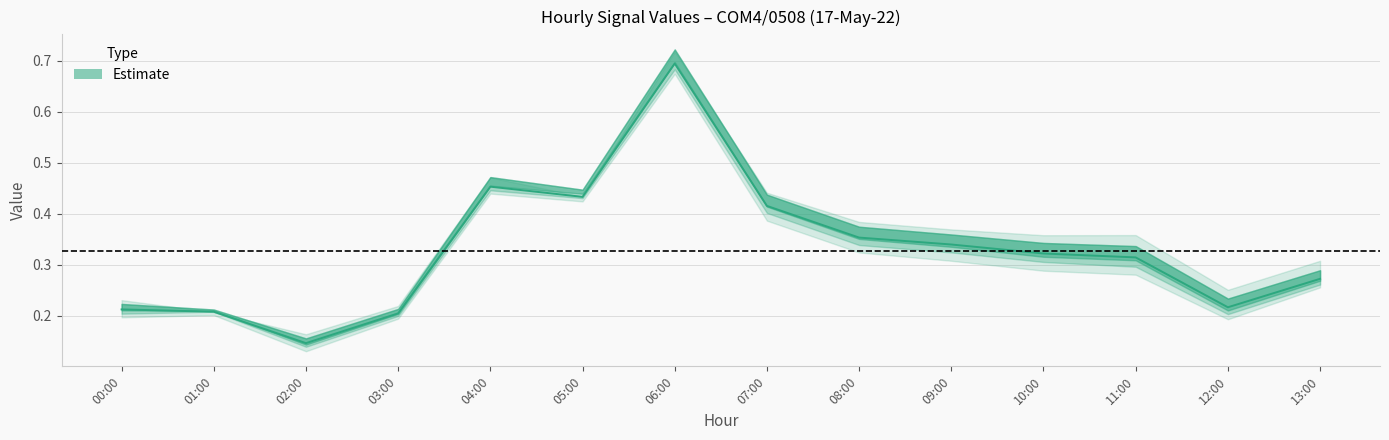

Which category has the highest value across all series?

06:00